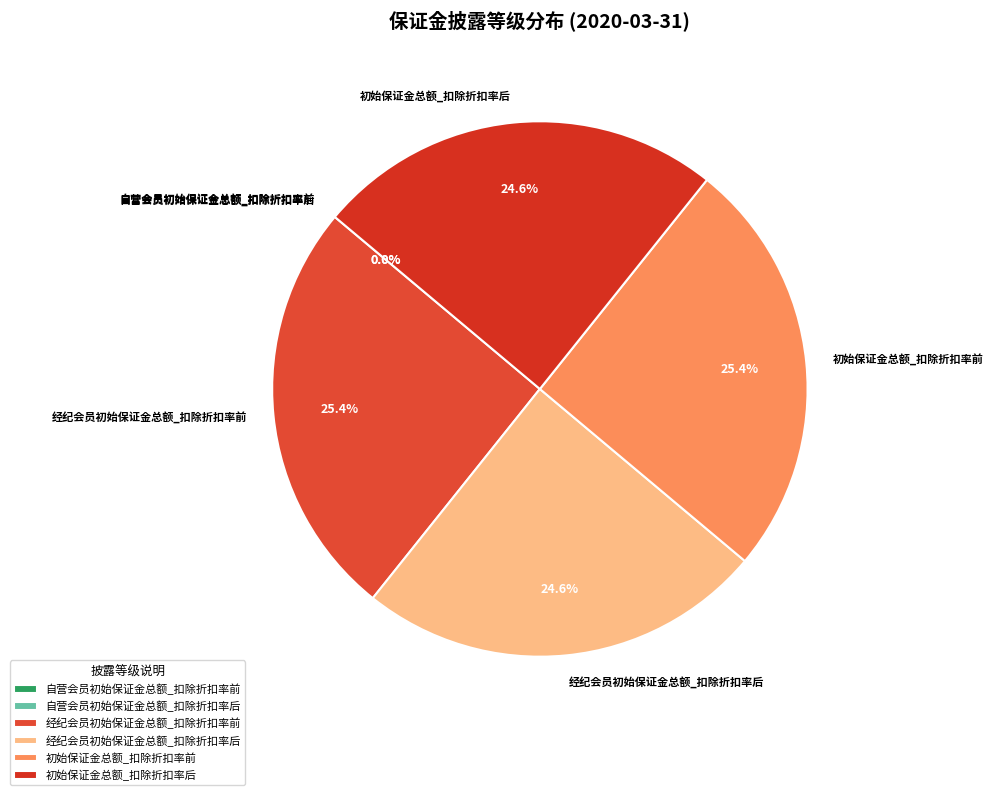

Is the sum of 经纪会员初始保证金总额_扣除折扣率后 and 初始保证金总额_扣除折扣率后 greater than half?

No